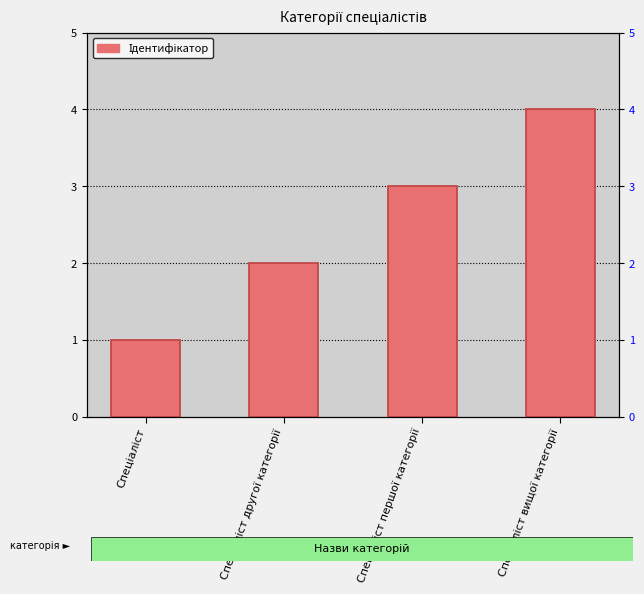

Is it true that the value at Спеціаліст вищої категорії is 1?

False